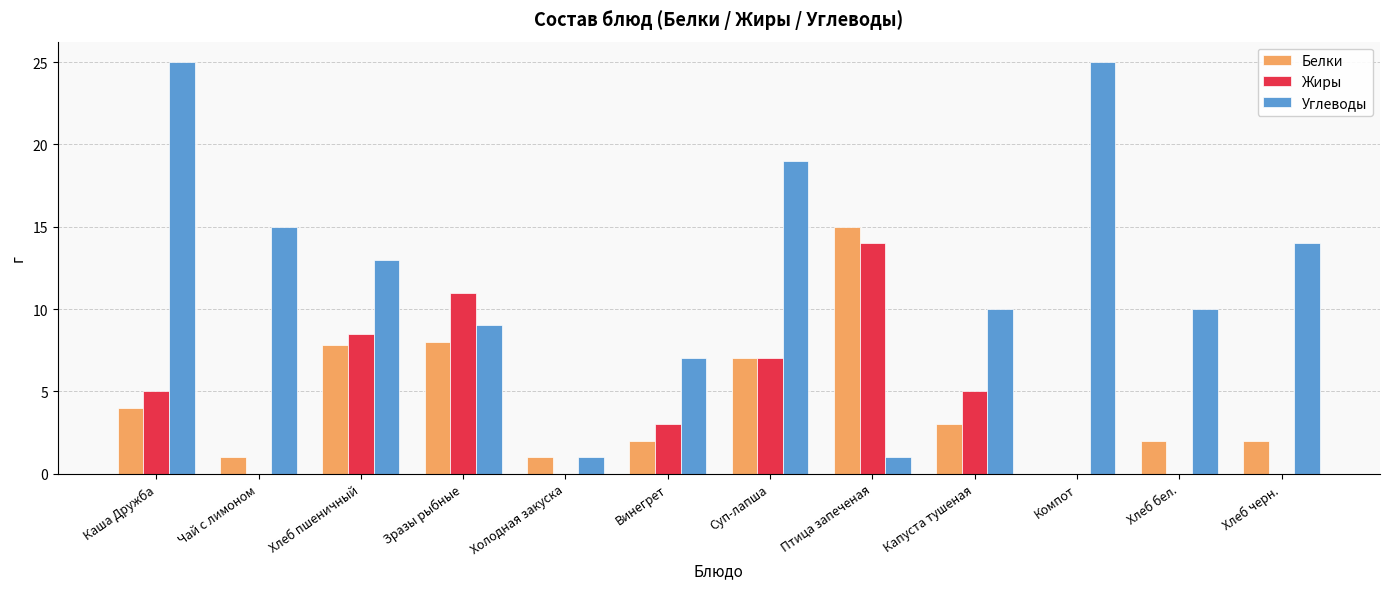

What is the maximum value for Жиры?

14.0